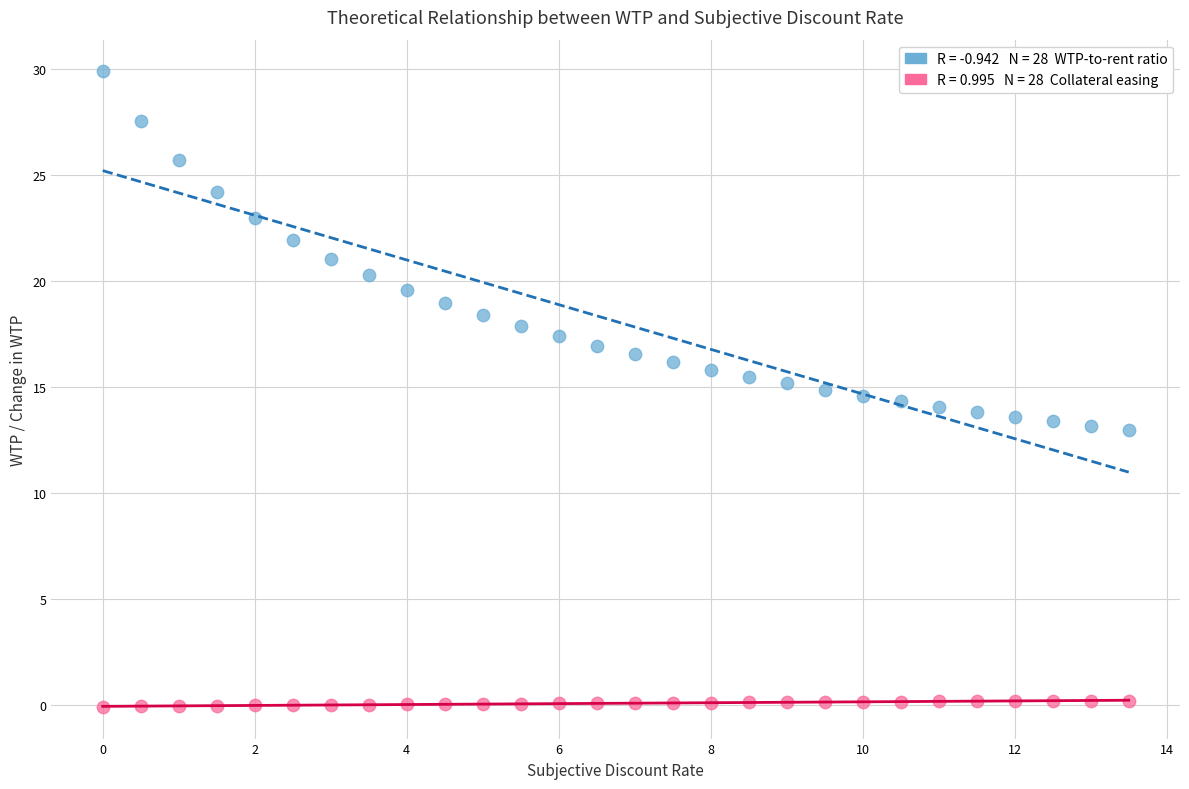

Across all data points, what is the range of X values (max minus min)?

13.5